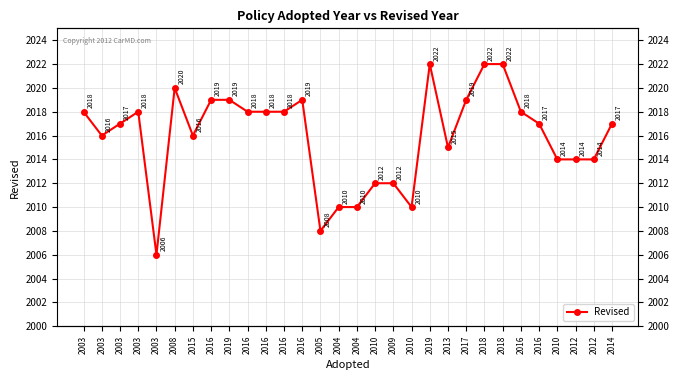

Which has a higher value, 2003 or 2016?

2016